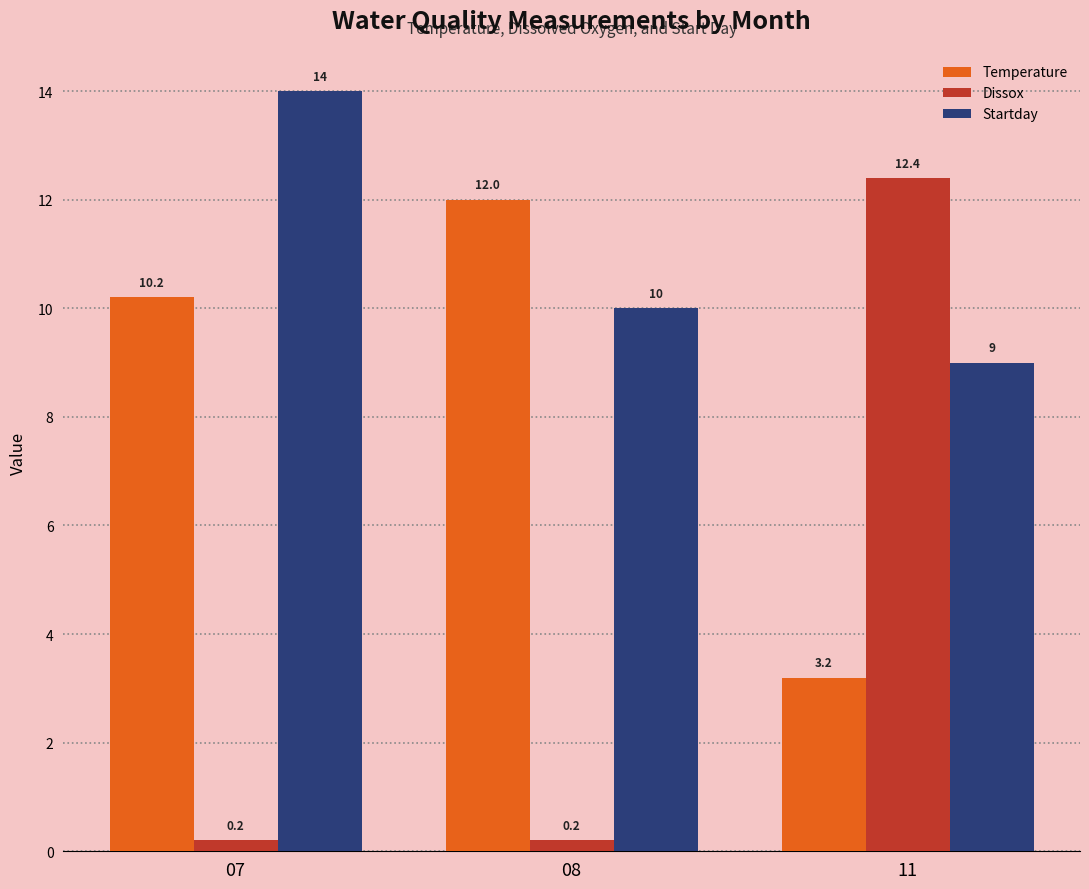

At 11, list the series in order from smallest to largest.

Temperature, Startday, Dissox